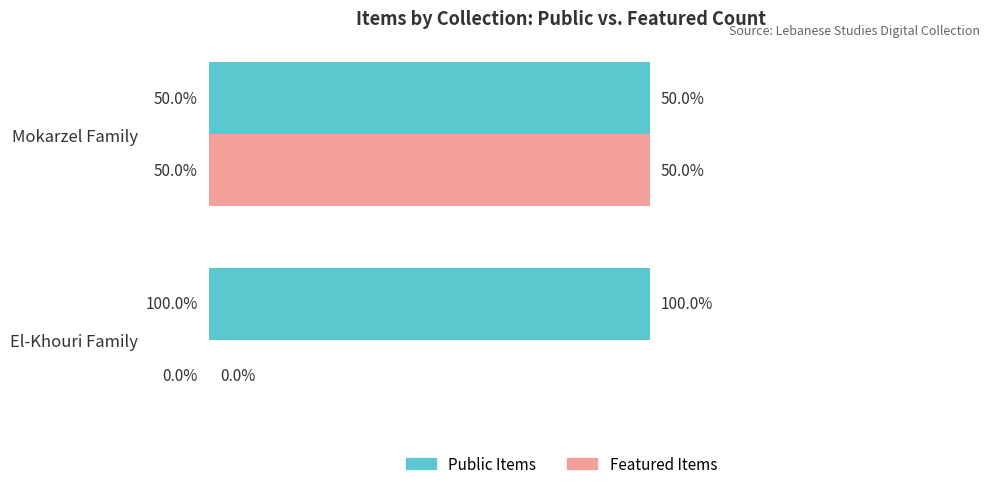

What are all the series names shown in the legend?

Public Items, Featured Items